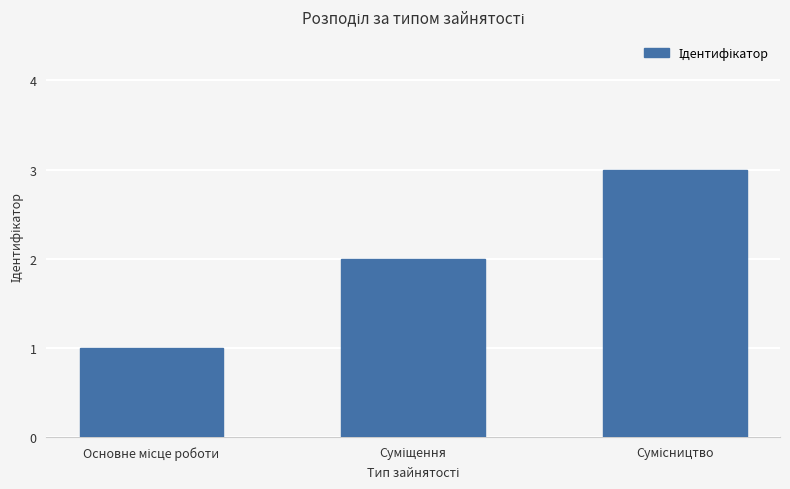

What is the value of the 3rd bar from the left?

3